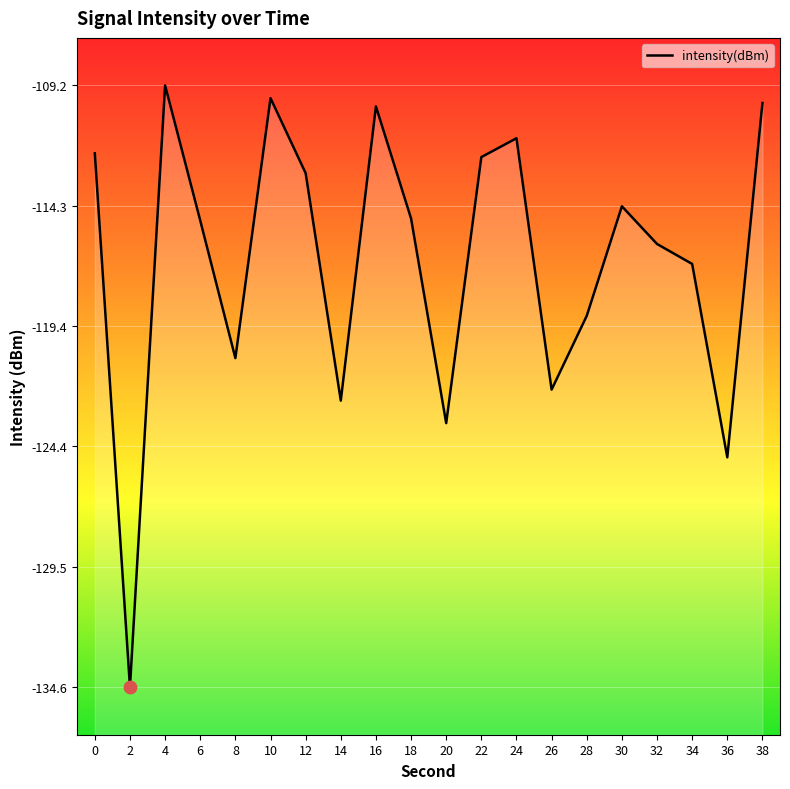

Between 2 and 36, which is larger?

36